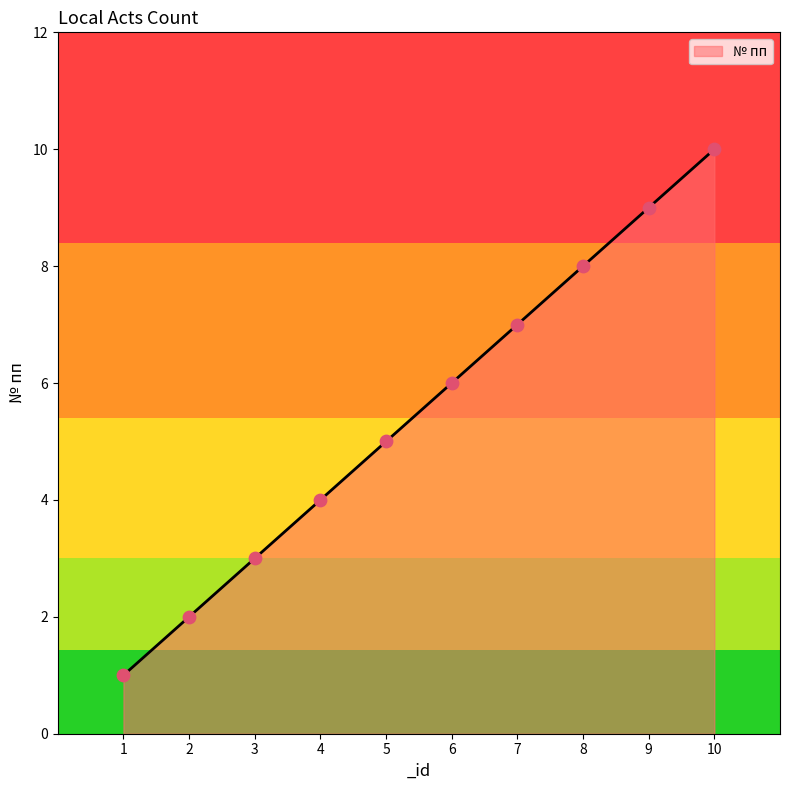

What is the ratio of the value at 1 to the value at 6?

0.2